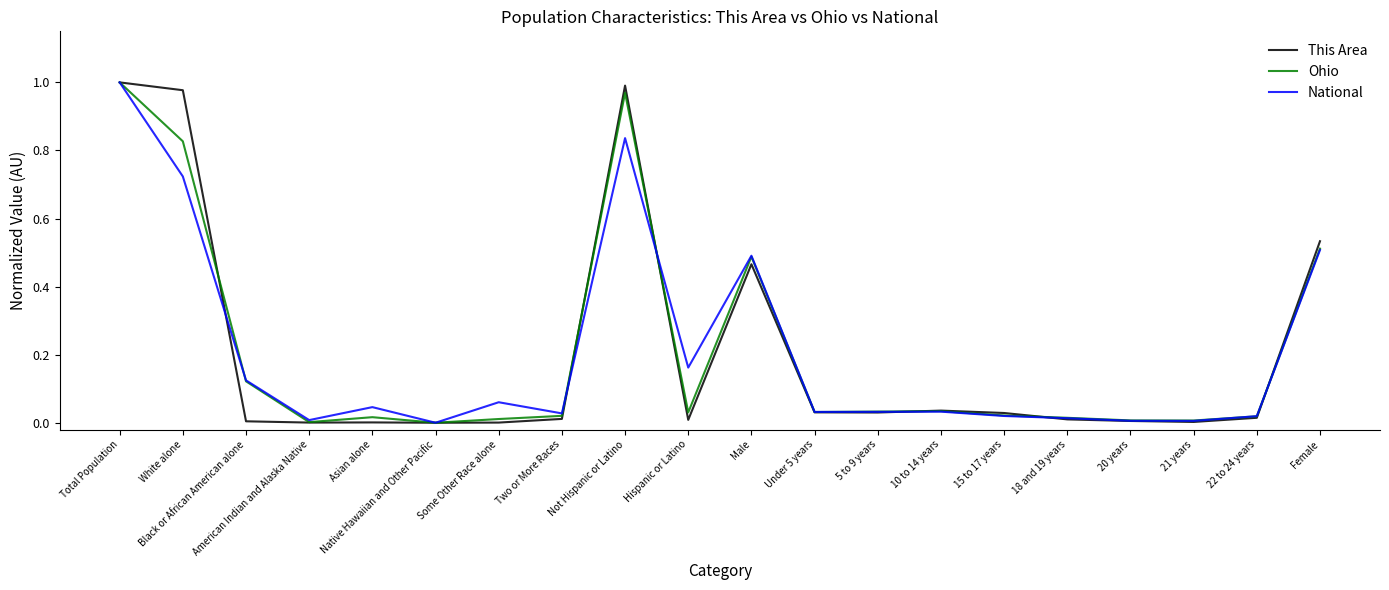

What position from the right is Male?

10